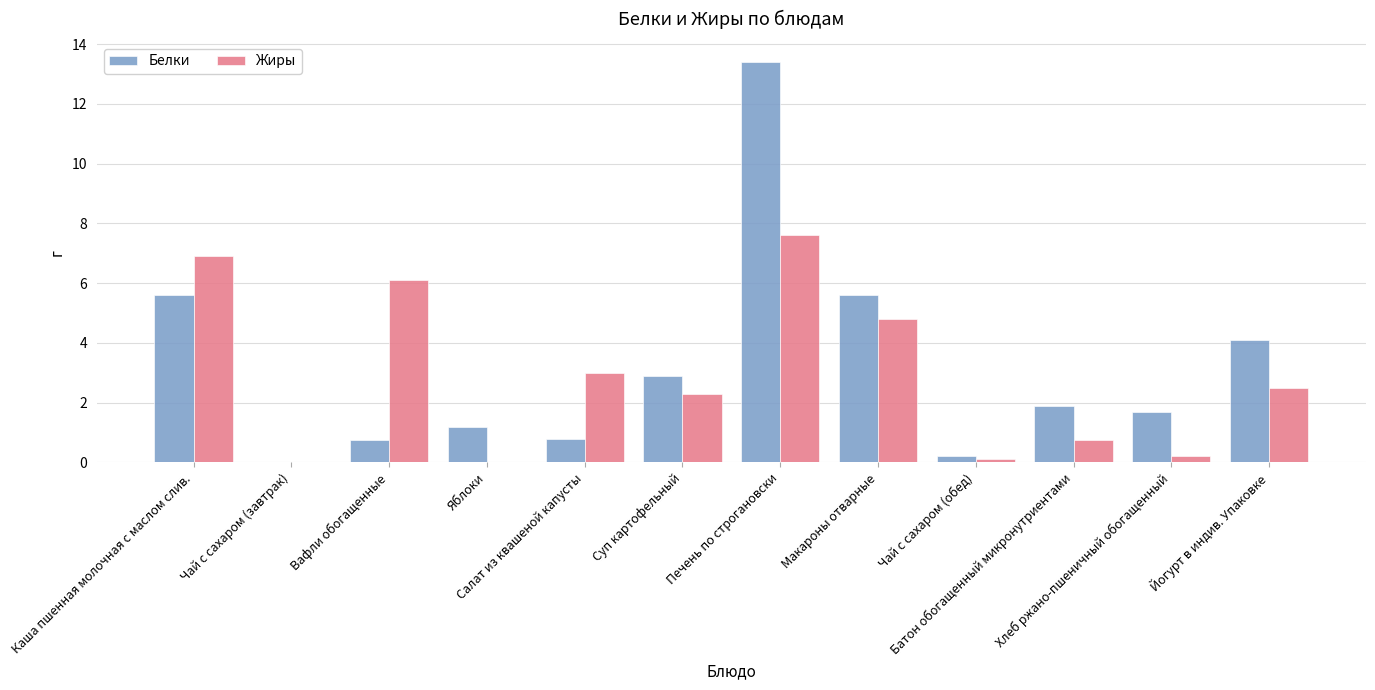

What is the highest value of the Жиры series?

7.6